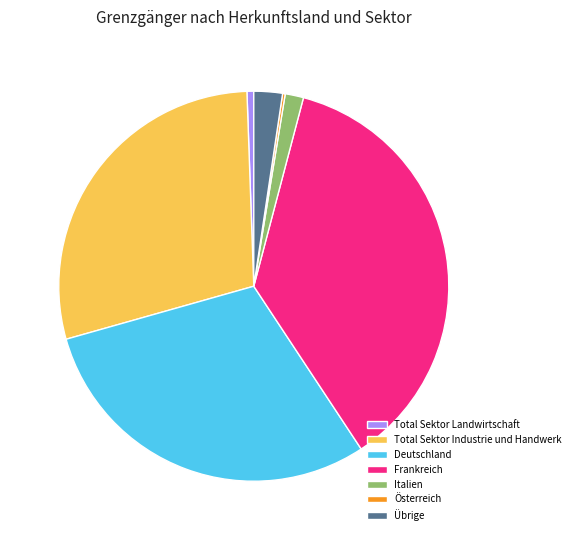

Which slice is the largest?

Frankreich